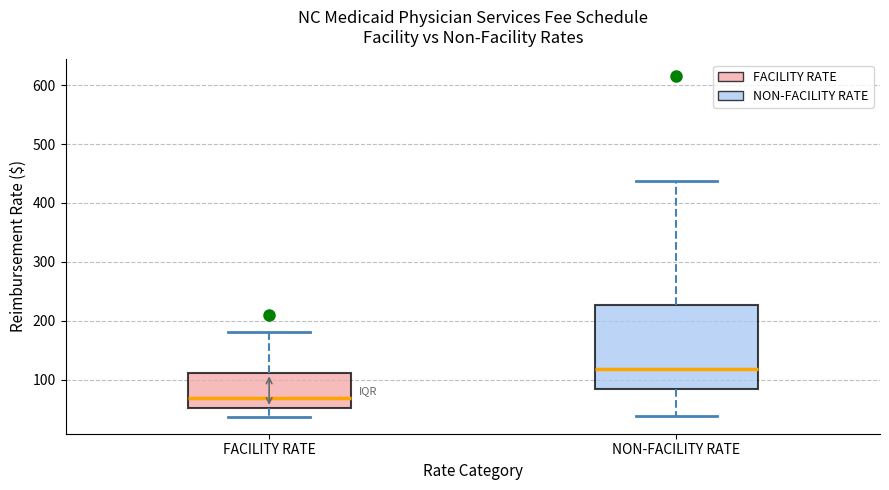

Reading left to right, read every box against the y-axis: the position of its median line, the range the box covers, and the ends of its whiskers. The values are not printed on the chart, so give them approximately, as read against the axis.

FACILITY RATE: median 70, box 50 to 110, whiskers 40 to 180
NON-FACILITY RATE: median 120, box 80 to 230, whiskers 40 to 440